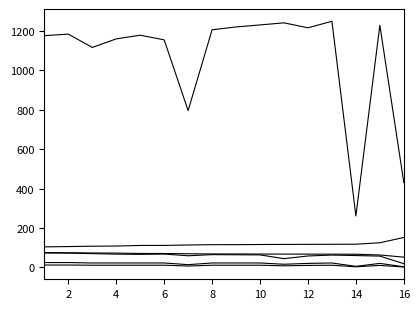

How many lines are shown in the chart?

6